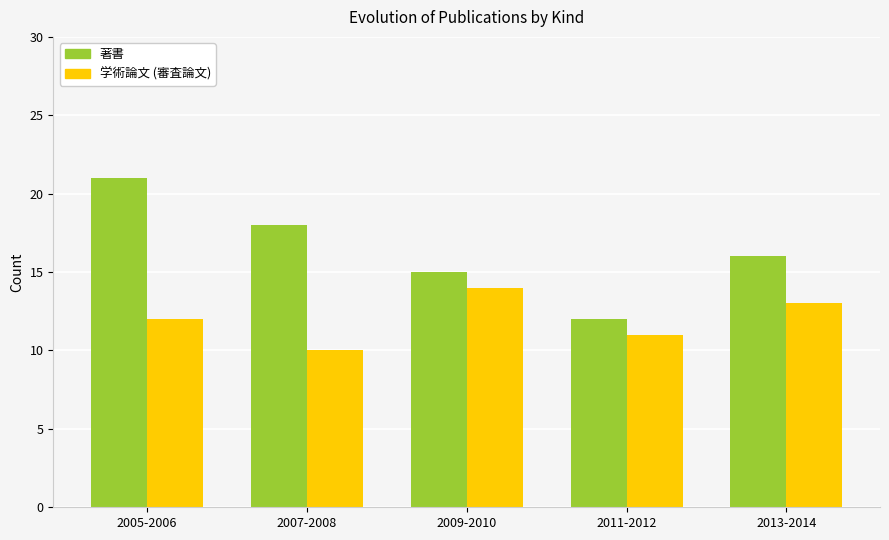

What is the label of the 5th bar from the left?

2013-2014